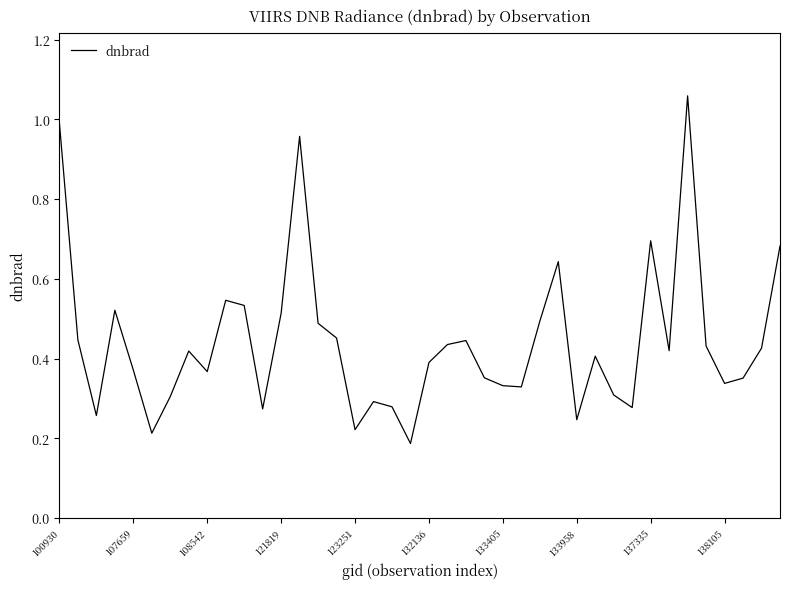

How many lines are shown in the chart?

1